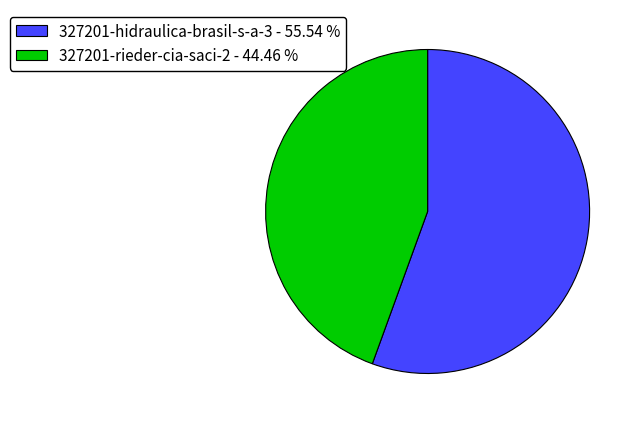

Which slice represents more than half of the pie?

327201-hidraulica-brasil-s-a-3